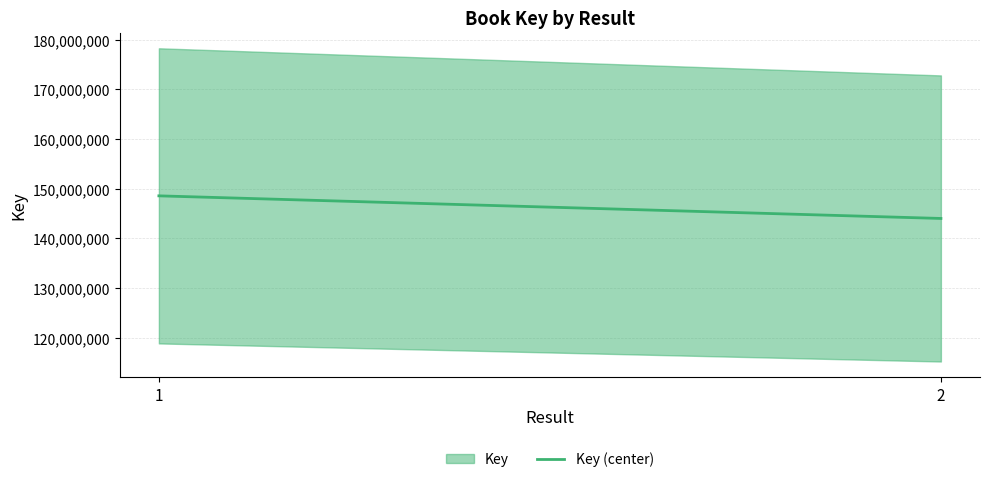

What is the change in value from 1 to 2?

-4553421